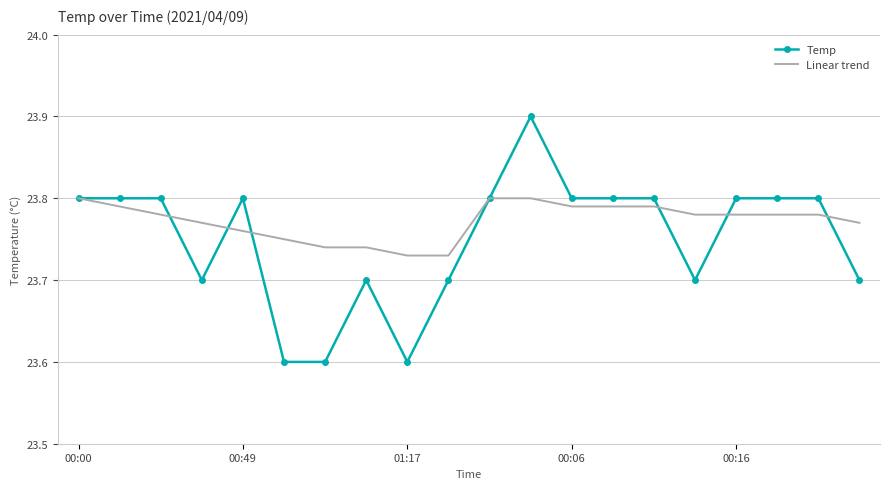

Rank the series by their average value, from lowest to highest.

Temp, Linear trend